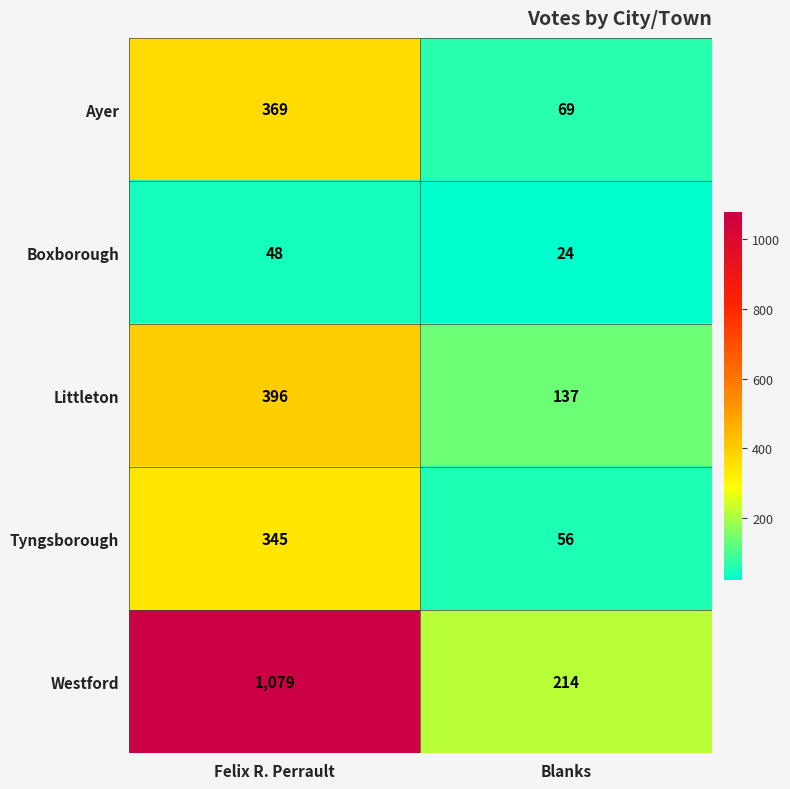

At how many categories does at least one series exceed 336?

1